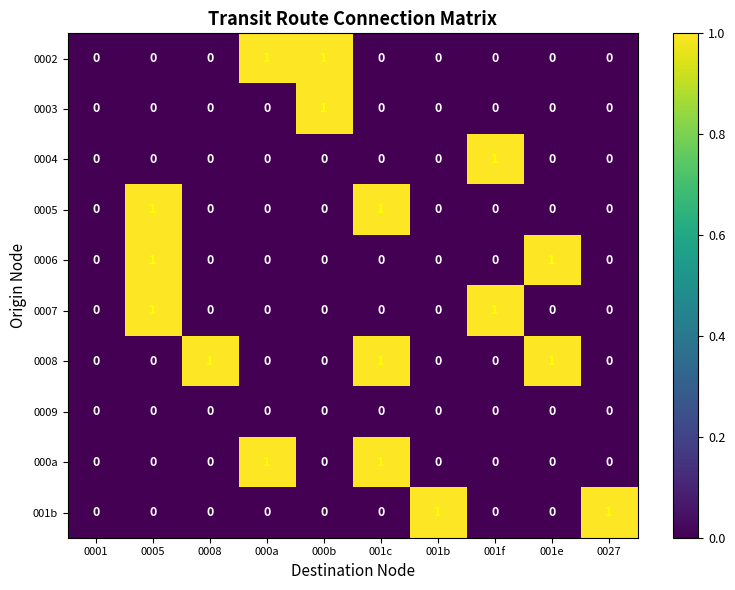

Which series has the largest total across all categories?

0008